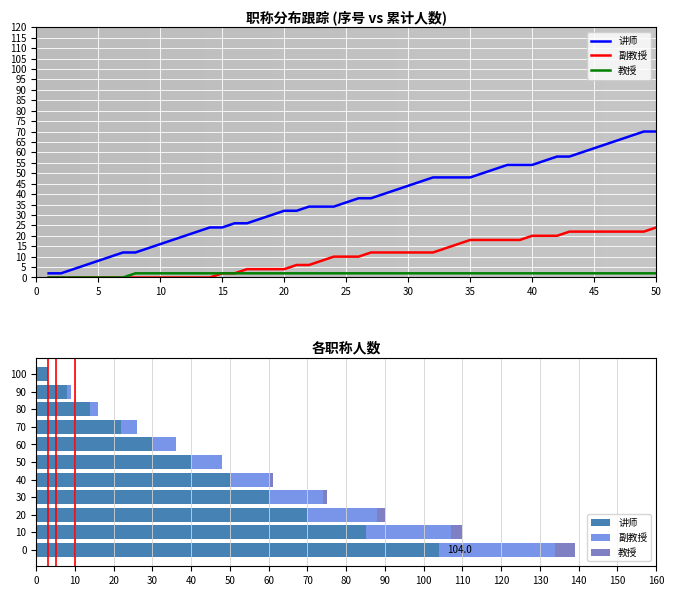

The 教授 series shows 7 at 0. True or false?

False